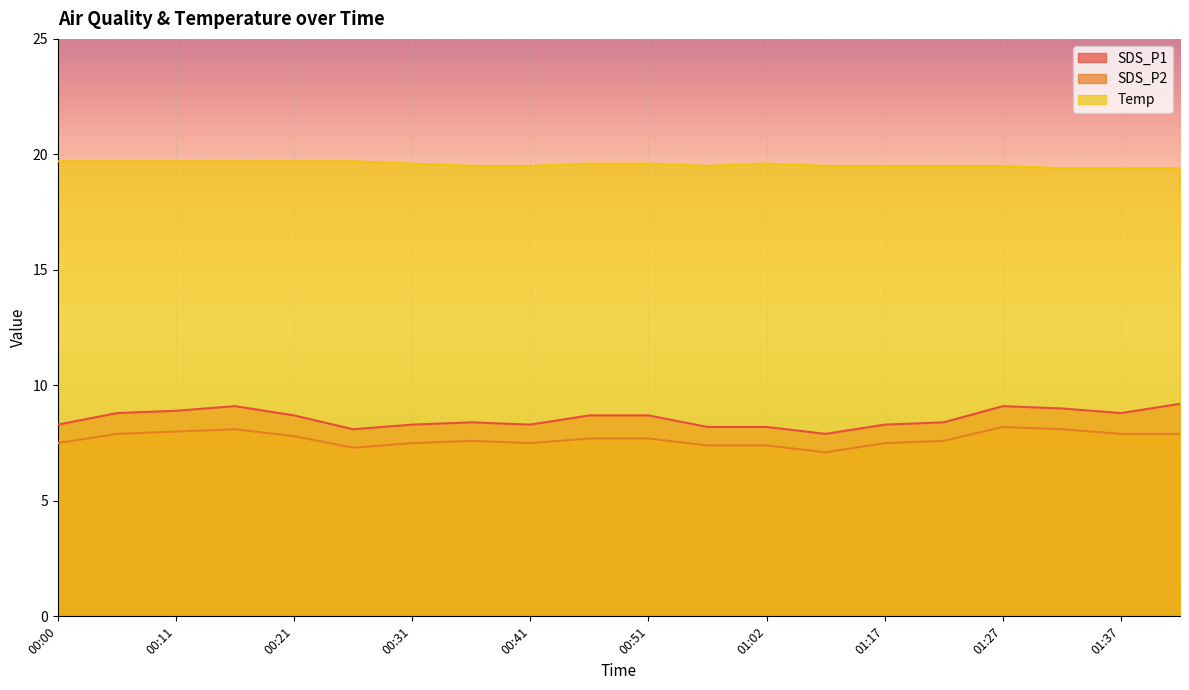

Between 00:26 and 01:37, which series saw the biggest shift?

SDS_P1